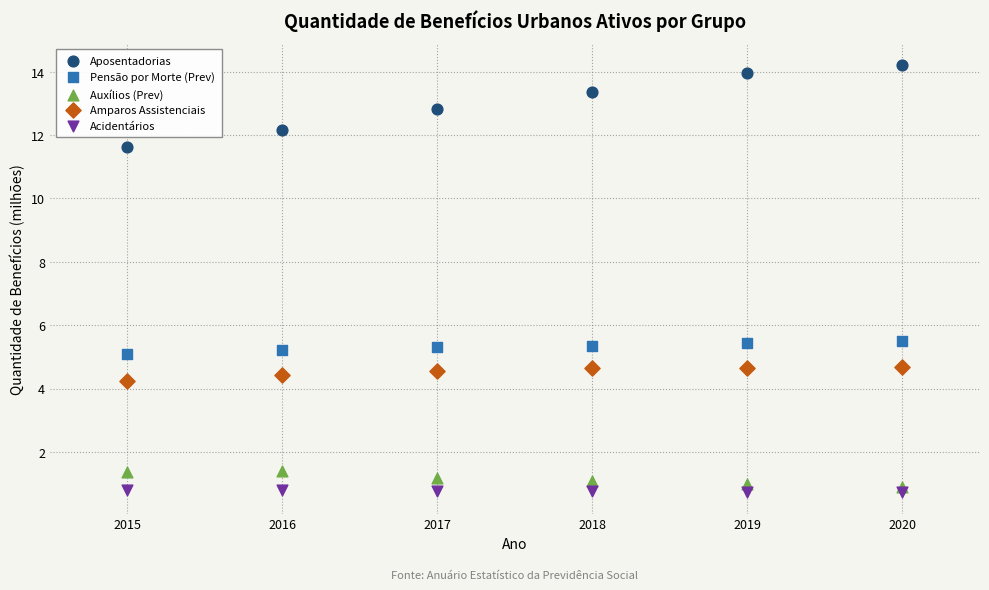

Which series contains the highest Y value?

Aposentadorias